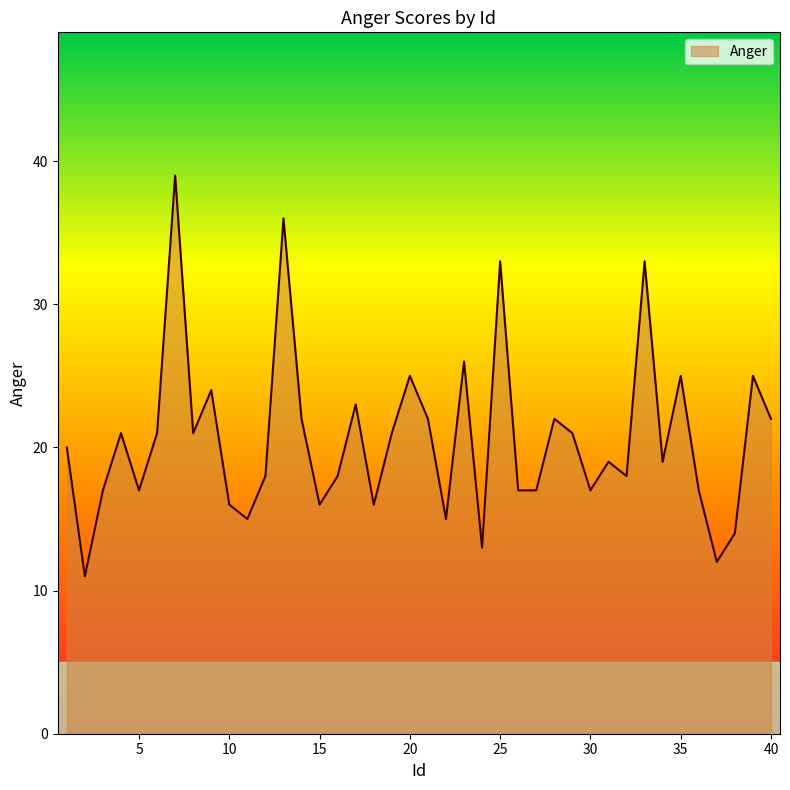

What is the smallest value displayed?

11